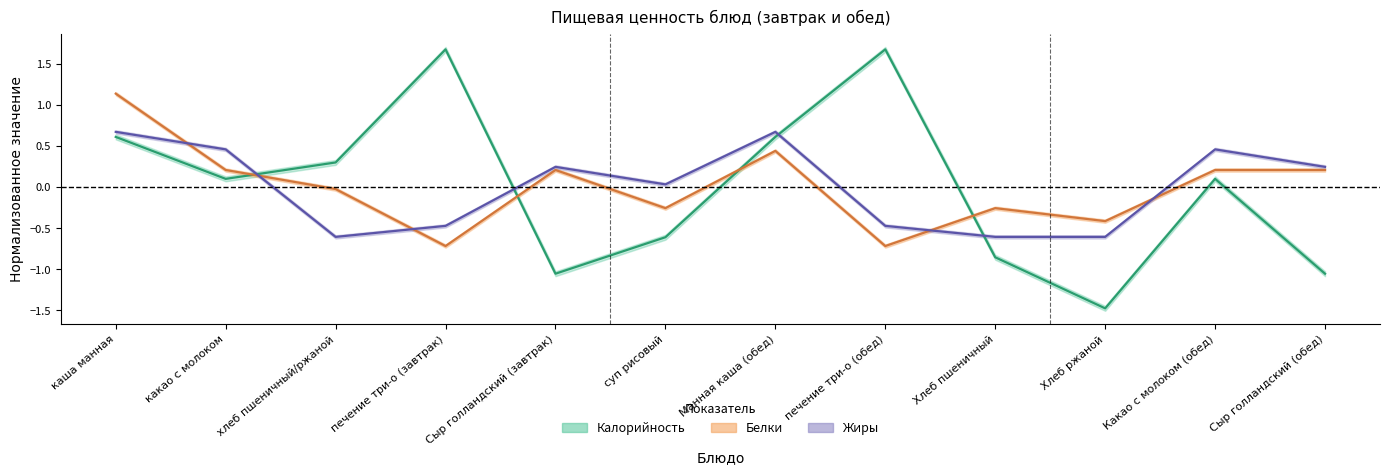

What is the smallest value displayed?

-1.5